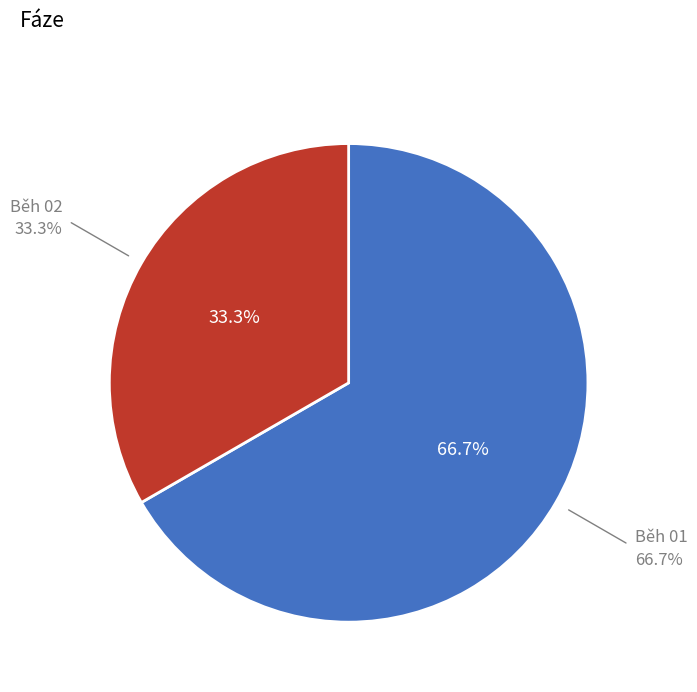

Is there any slice that represents more than half of the pie?

Yes